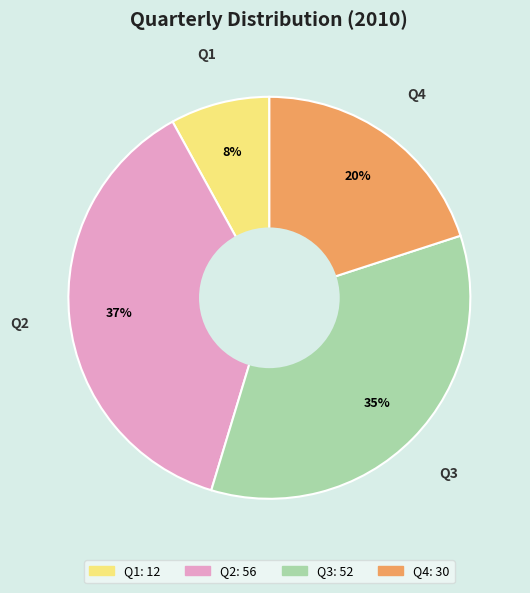

Rank the categories by value from lowest to highest.

Q1, Q4, Q3, Q2